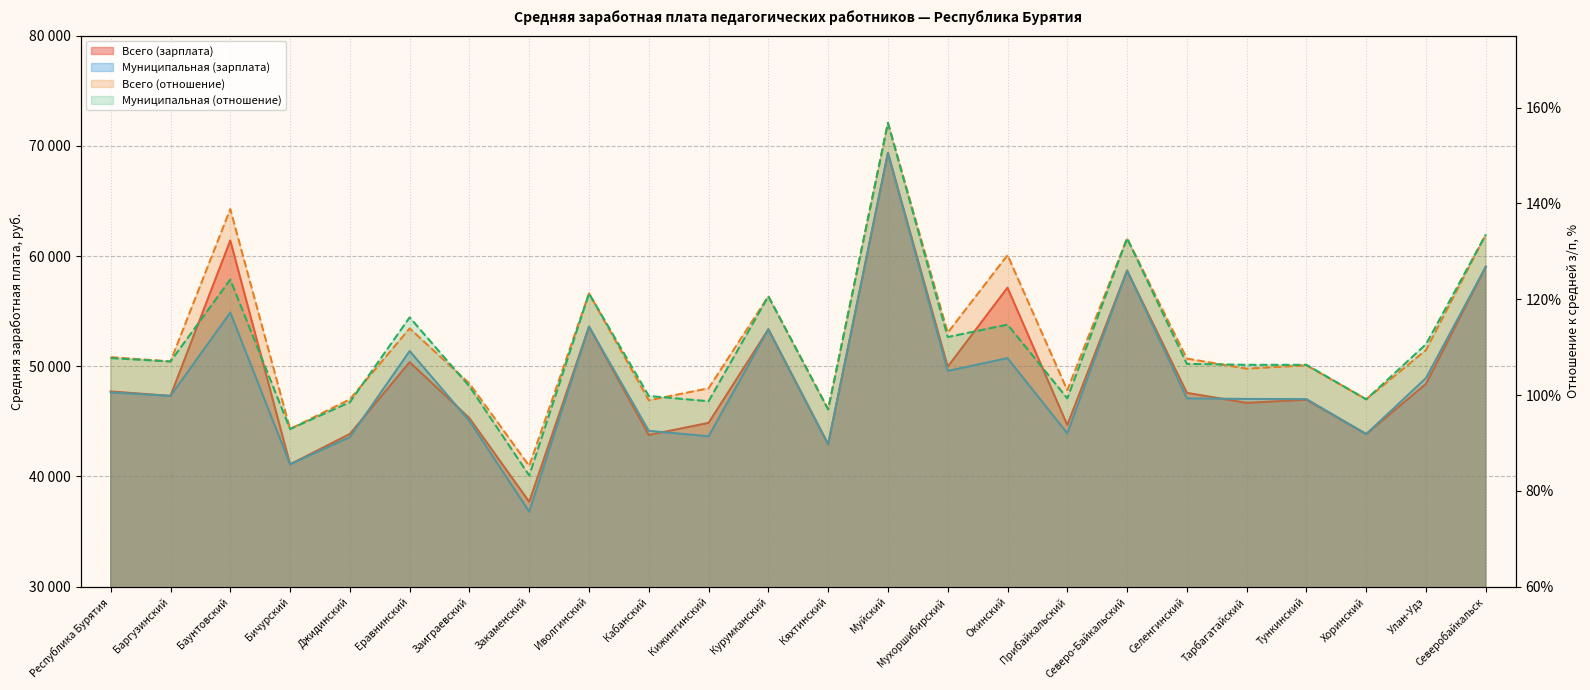

What is the total value across all series at Баунтовский?

116554.1